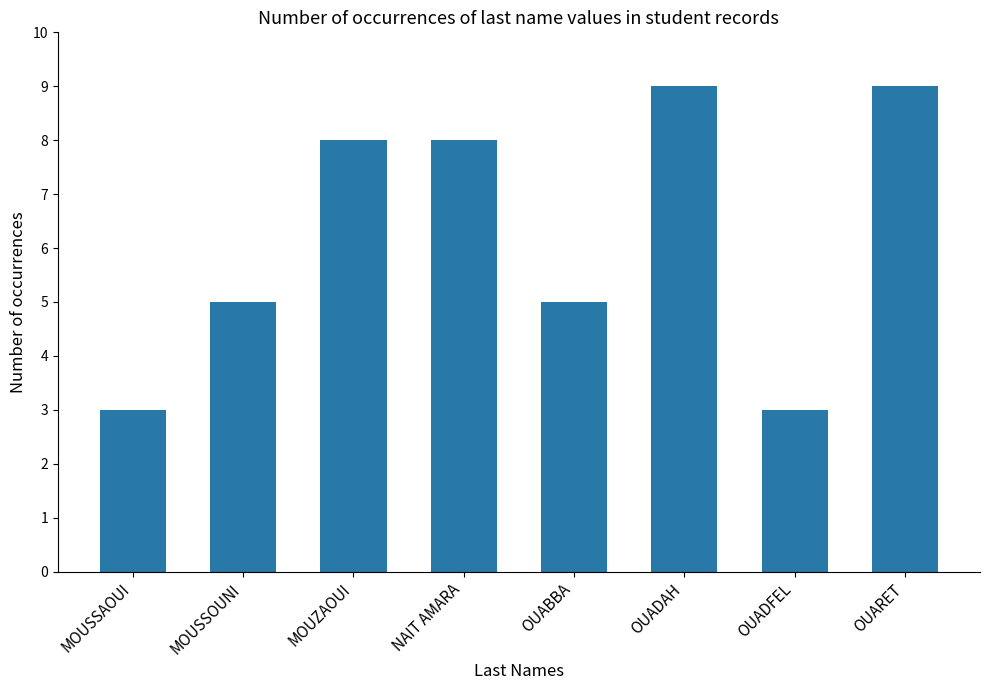

The value at NAIT AMARA is 8. True or false?

True